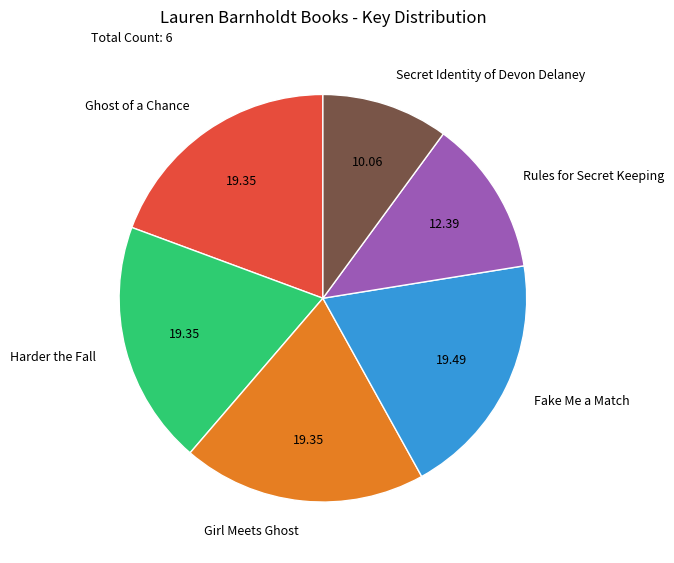

Combined, do Harder the Fall and Ghost of a Chance account for over 50%?

No